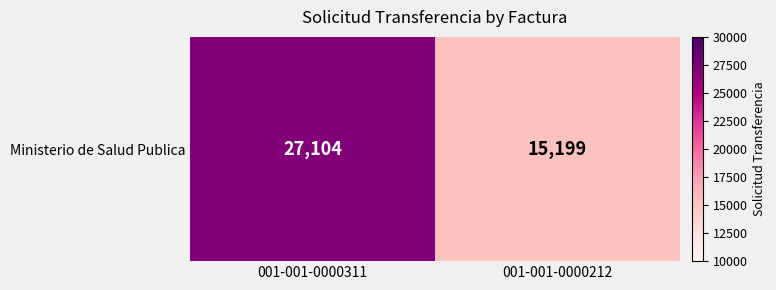

What is the change in value from 001-001-0000311 to 001-001-0000212?

-11905